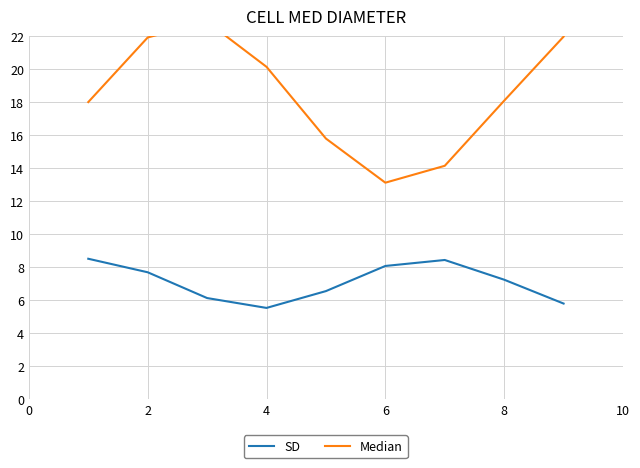

What is the difference between the second highest and second lowest values in the Median series?

7.8